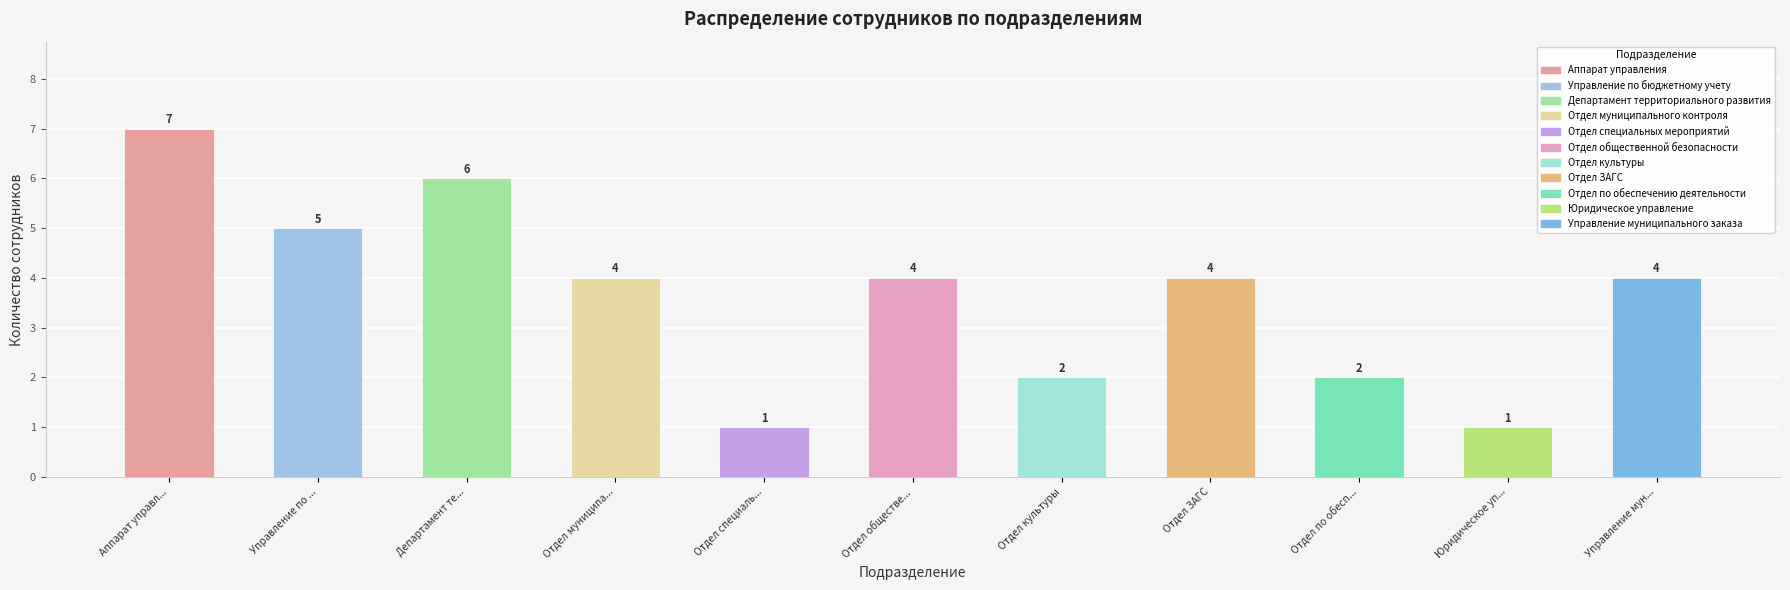

List the labels in order of value, smallest first.

Отдел специальных мероприятий, Юридическое управление, Отдел культуры, Отдел по обеспечению деятельности, Отдел муниципального контроля, Отдел общественной безопасности, Отдел ЗАГС, Управление муниципального заказа, Управление по бюджетному учету, Департамент территориального развития, Аппарат управления